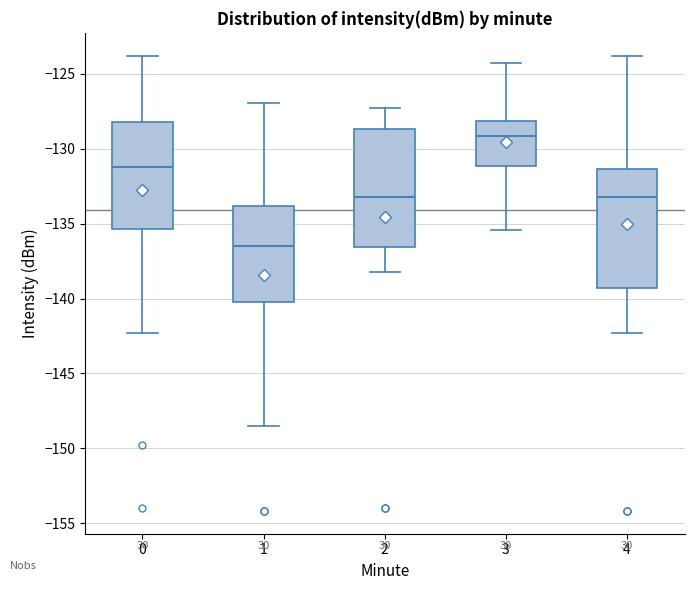

Reading left to right, read every box against the y-axis: the position of its median line, the range the box covers, and the ends of its whiskers. The values are not printed on the chart, so give them approximately, as read against the axis.

0: median -131.0, box -135.5 to -128.0, whiskers -142.5 to -124.0
1: median -136.5, box -140.0 to -134.0, whiskers -148.5 to -127.0
2: median -133.0, box -136.5 to -128.5, whiskers -138.0 to -127.5
3: median -129.0, box -131.0 to -128.0, whiskers -135.5 to -124.5
4: median -133.0, box -139.5 to -131.5, whiskers -142.5 to -124.0